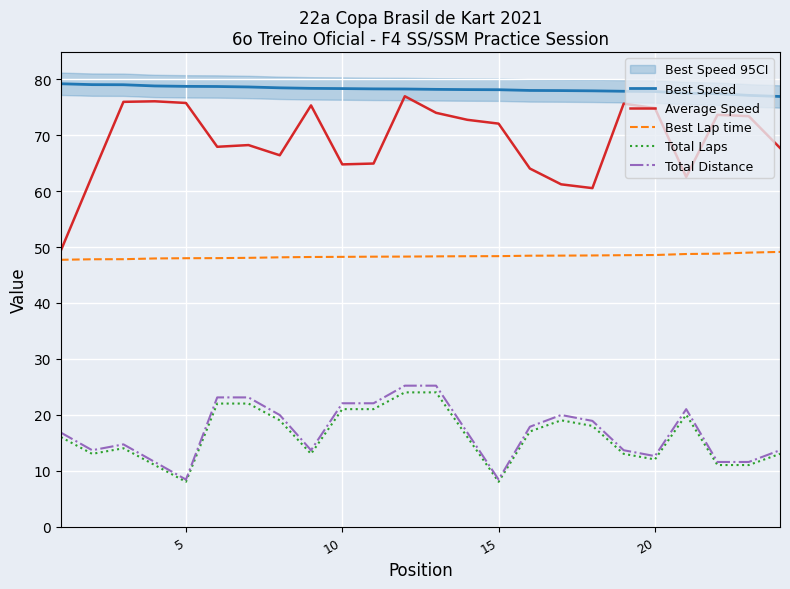

What is the lowest value of the Total Distance series?

8.4